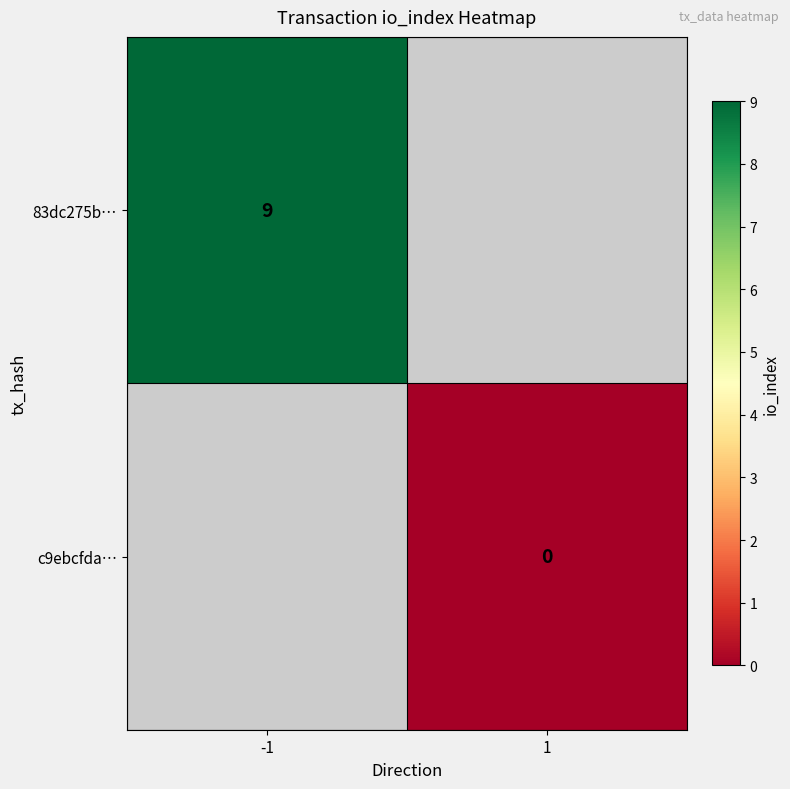

What is the greatest value displayed?

9.0